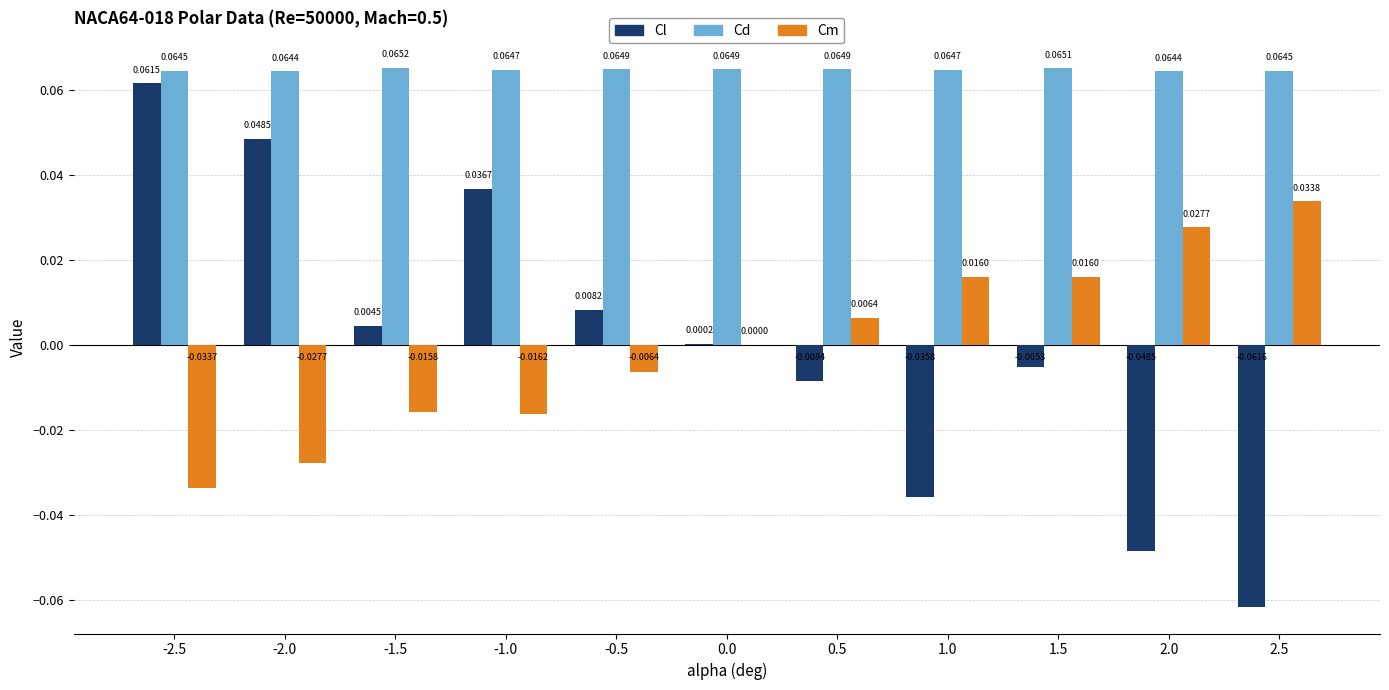

Which series changed the most between 0.5 and 1.0?

Cl